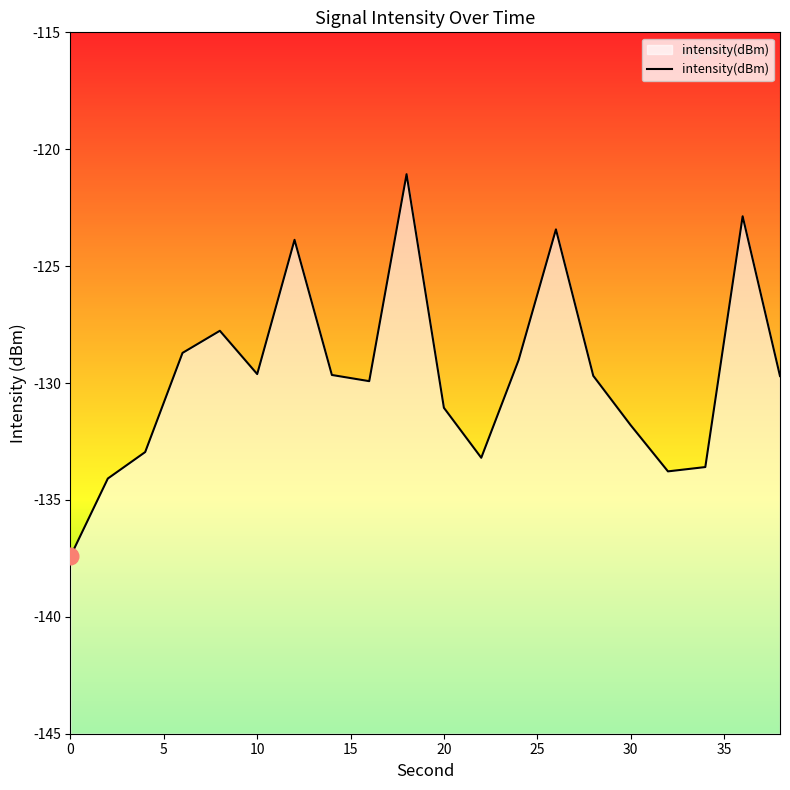

True or false: the data shows -131.8 at 30.

True